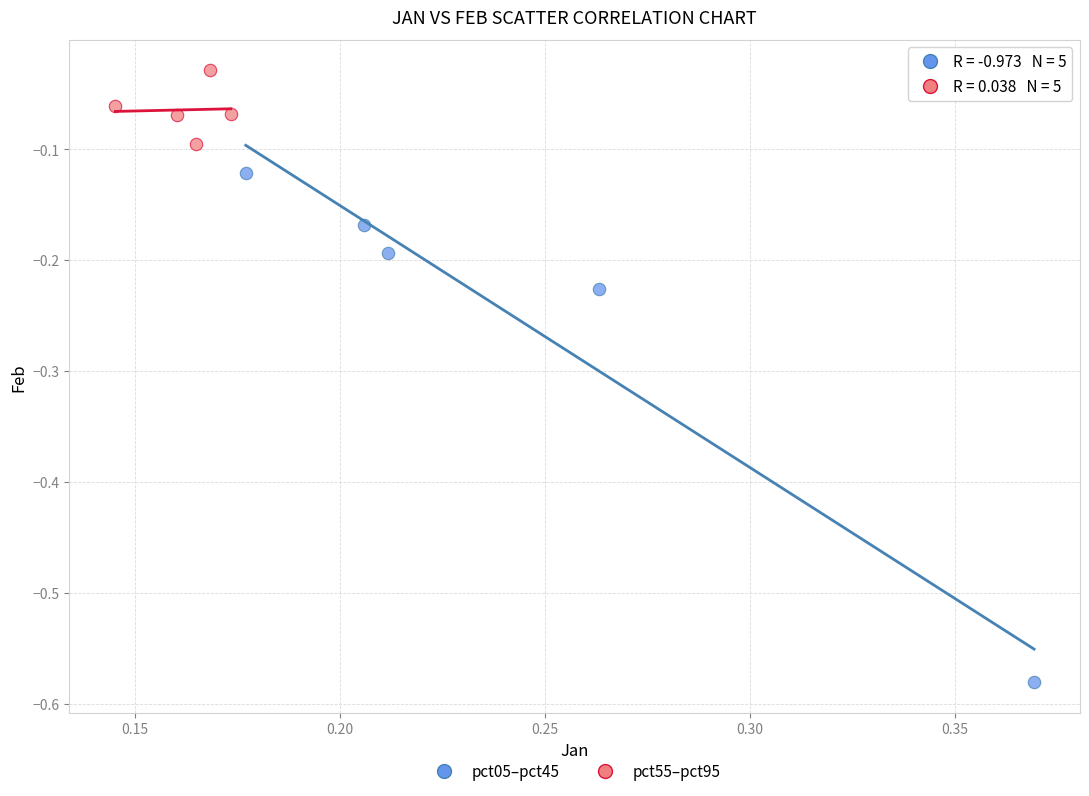

Which series has the largest Y range (max minus min)?

pct05–pct45